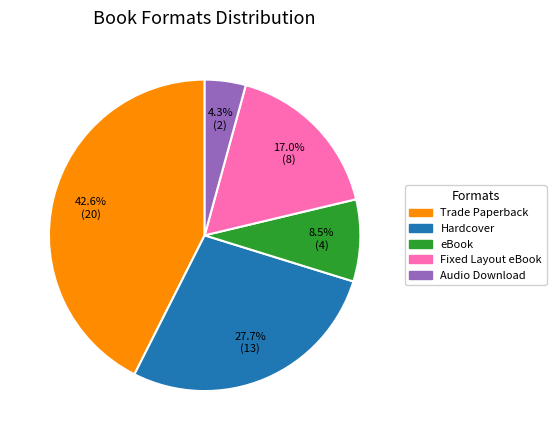

What is the ratio of the value at Audio Download to the value at Hardcover?

0.2